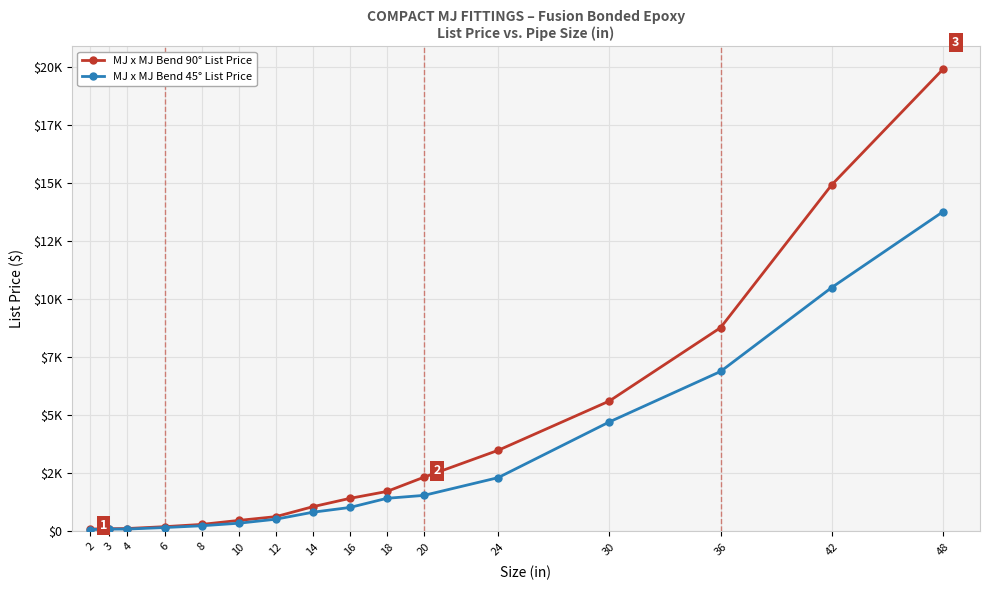

Is this an area chart (filled region under the line)?

No